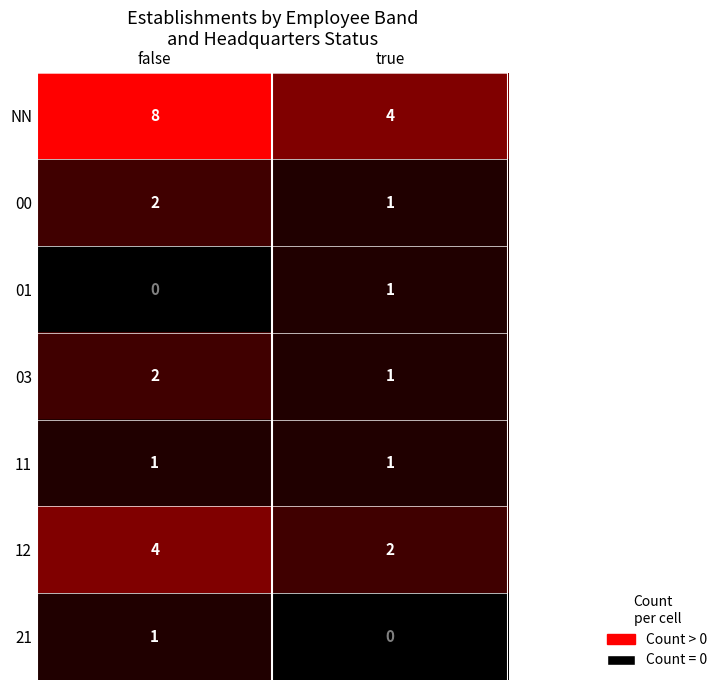

What is the difference between the highest and lowest values at true?

4